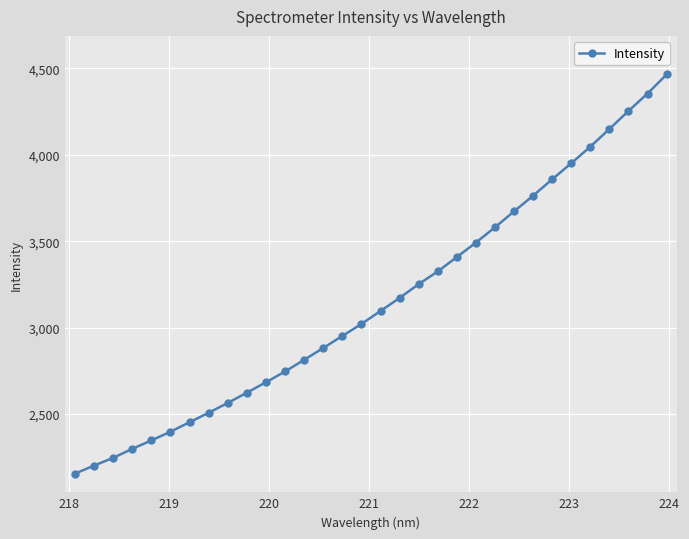

What is the average value?

3148.1